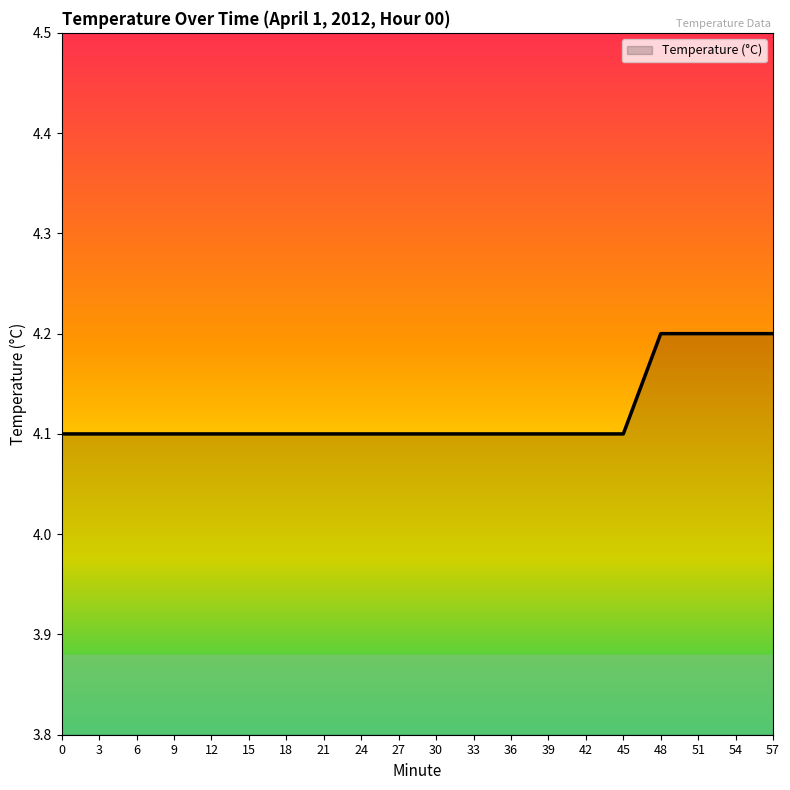

What is the smallest value displayed?

4.1